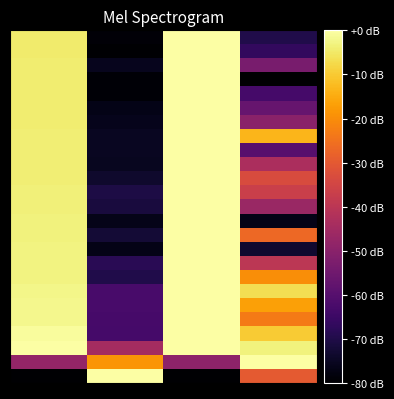

At how many categories does at least one series exceed -72?

4